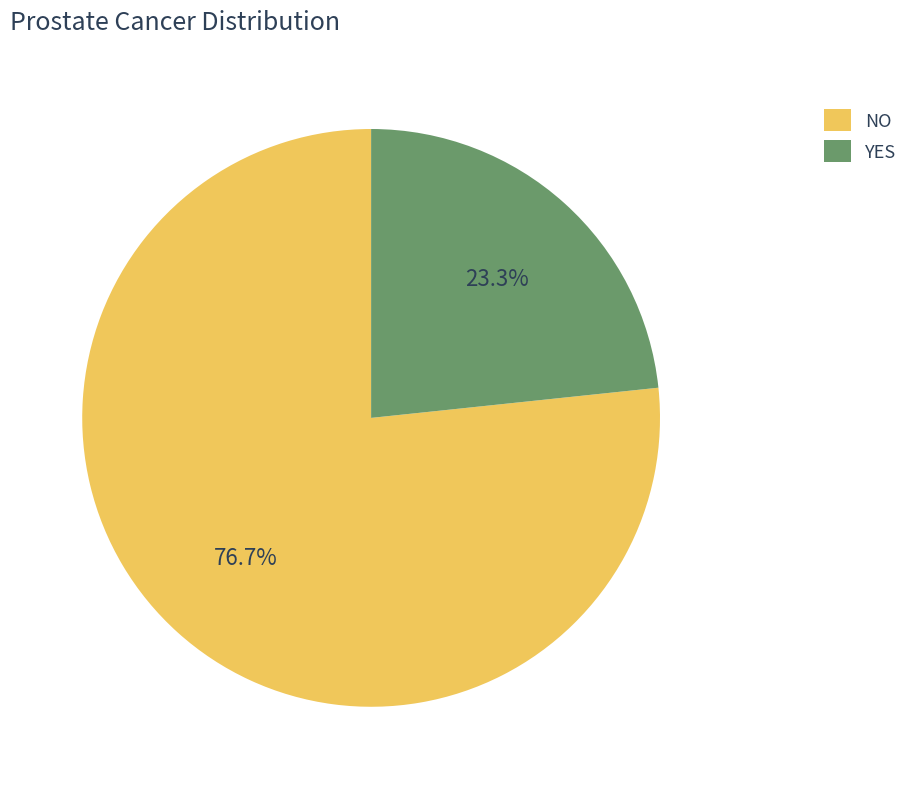

Rank the categories by value from lowest to highest.

YES, NO